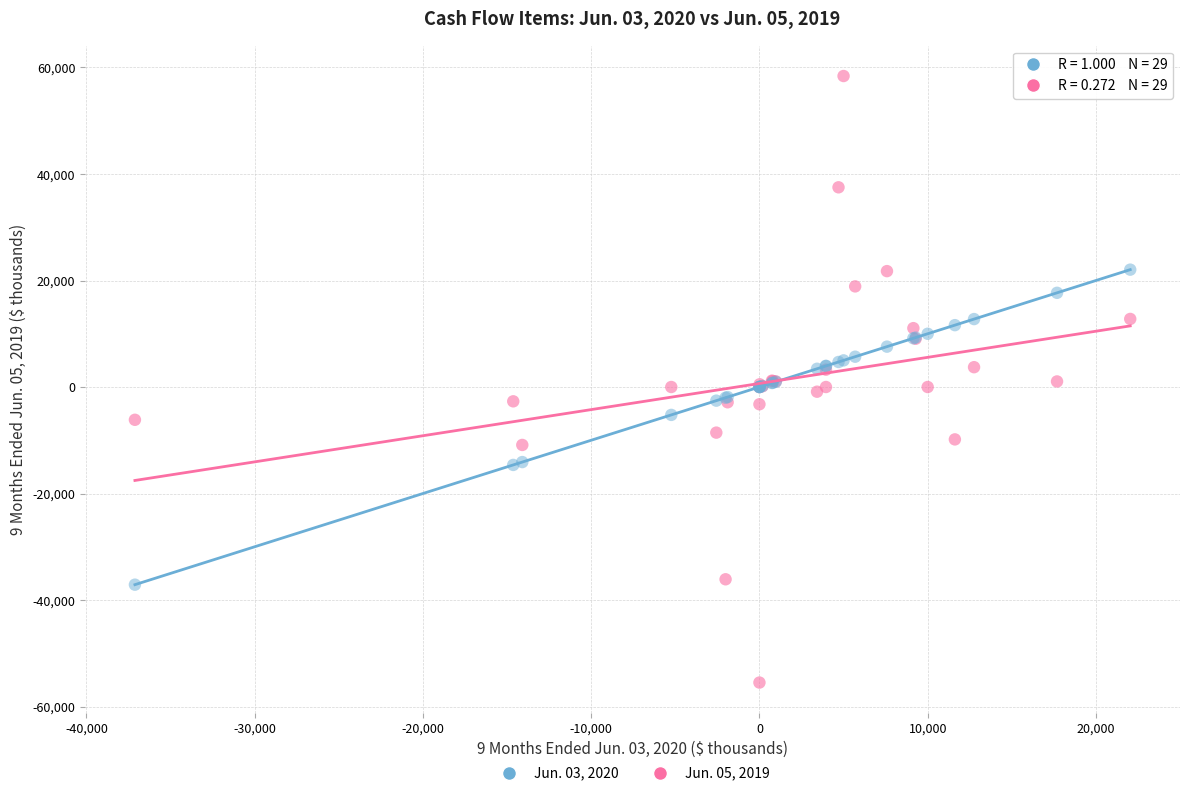

Which series contains the lowest Y value?

Jun. 05, 2019